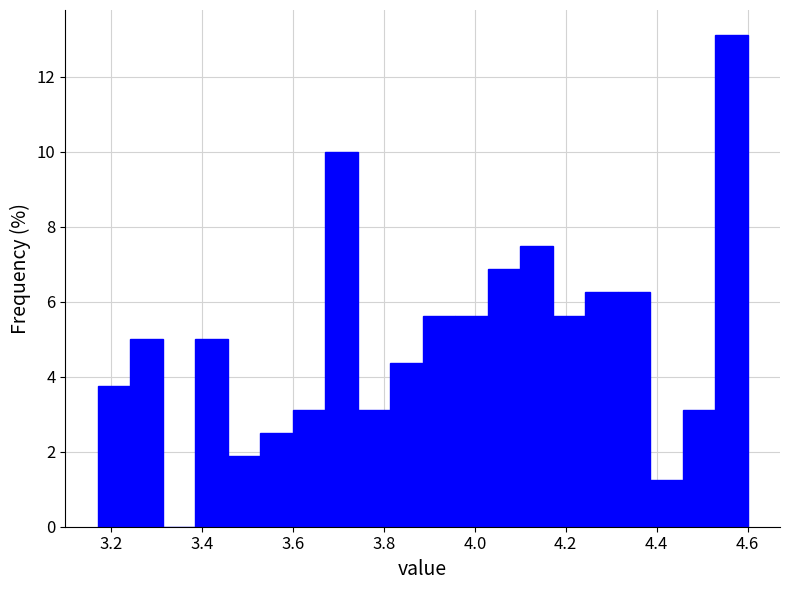

Around what value on the x-axis is the tallest bar? Give the approximate position of its centre, as read against the axis.

4.56